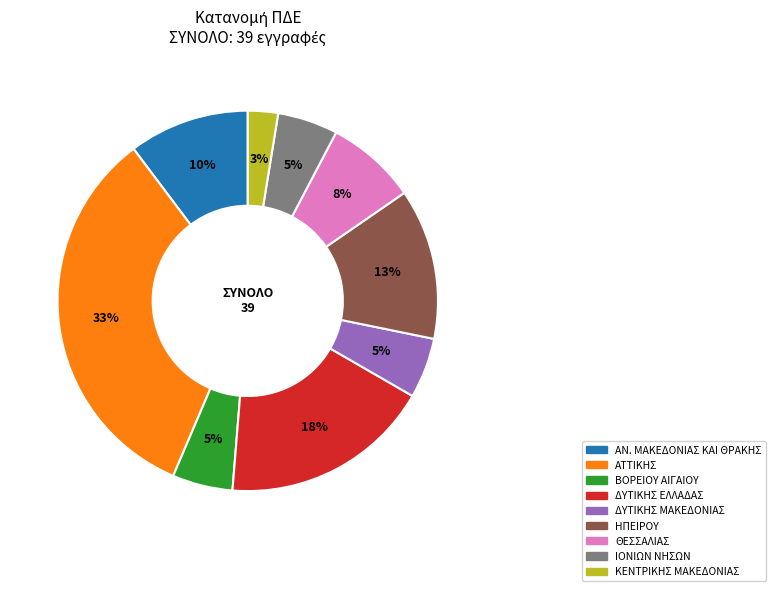

Is there a majority slice in this chart?

No